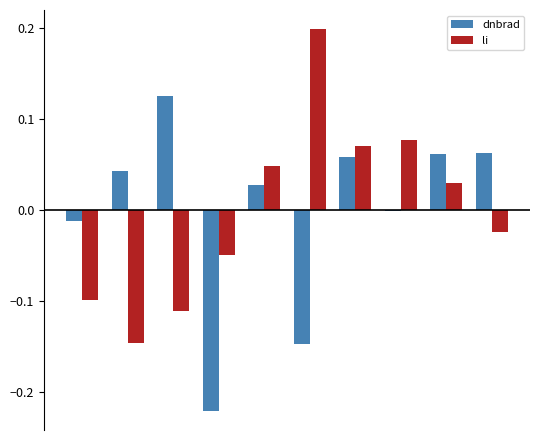

Count the number of categories in the chart.

10